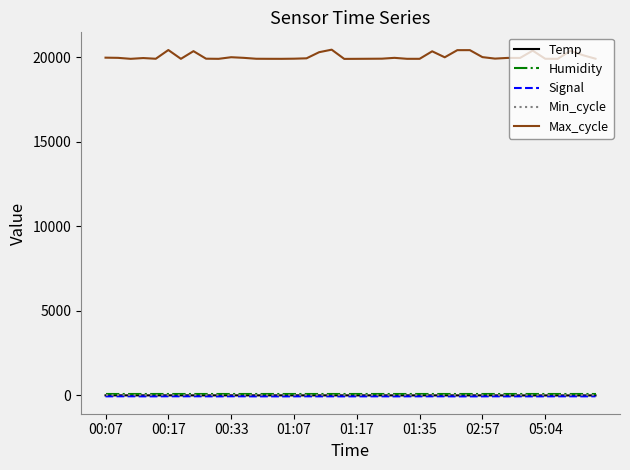

What is the greatest value displayed?

20454.0